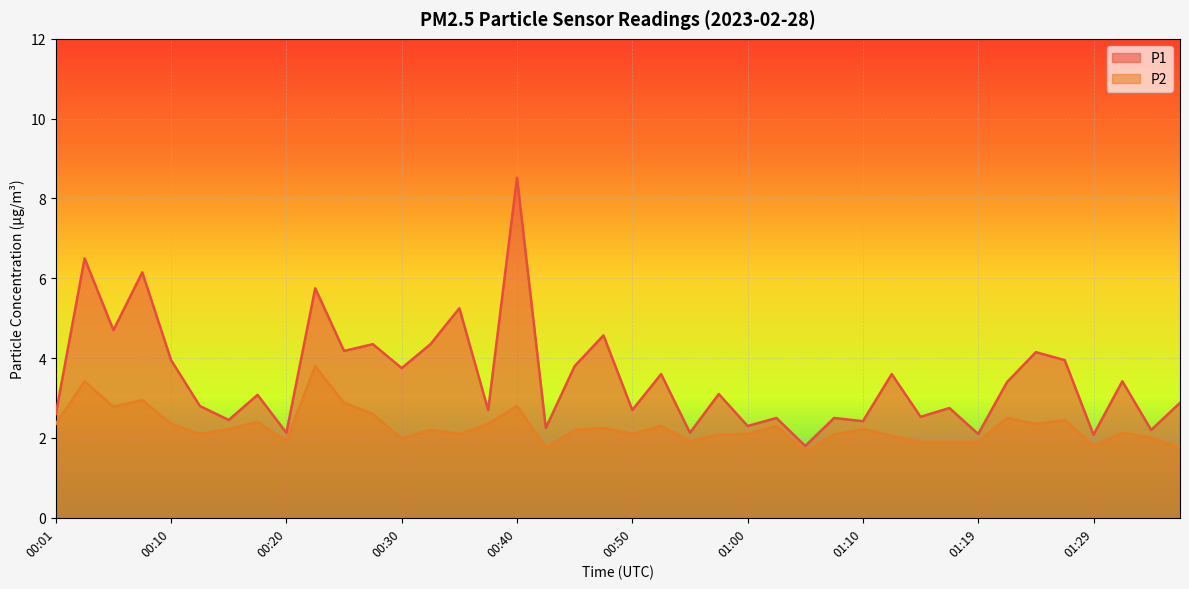

At how many categories does at least one series exceed 2?

39